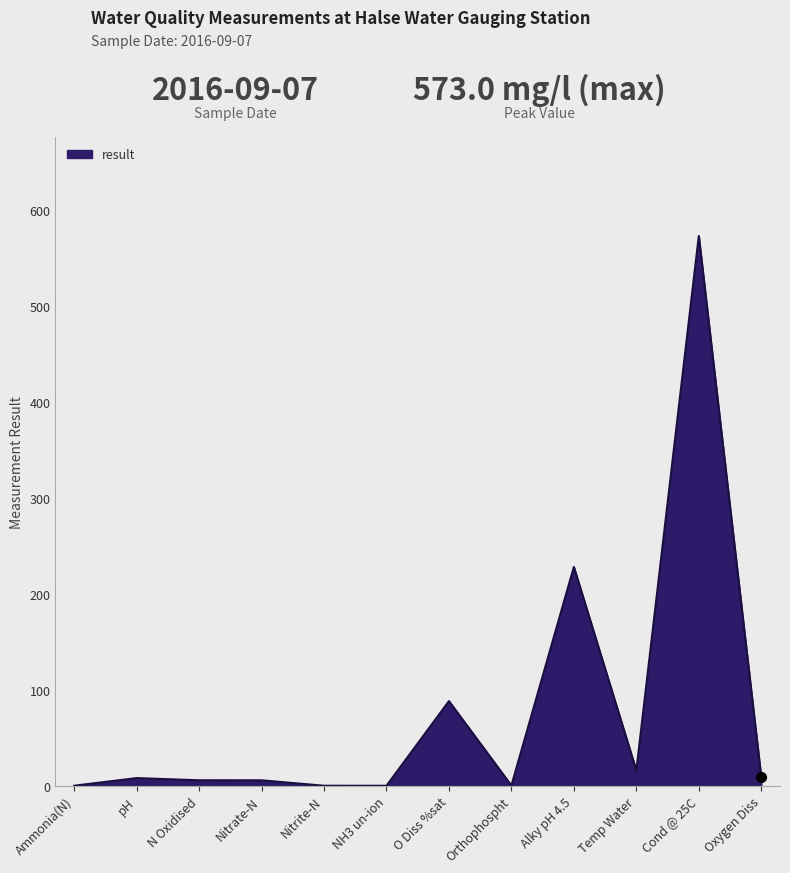

What is the change in value from Orthophospht to Alky pH 4.5?

+227.8